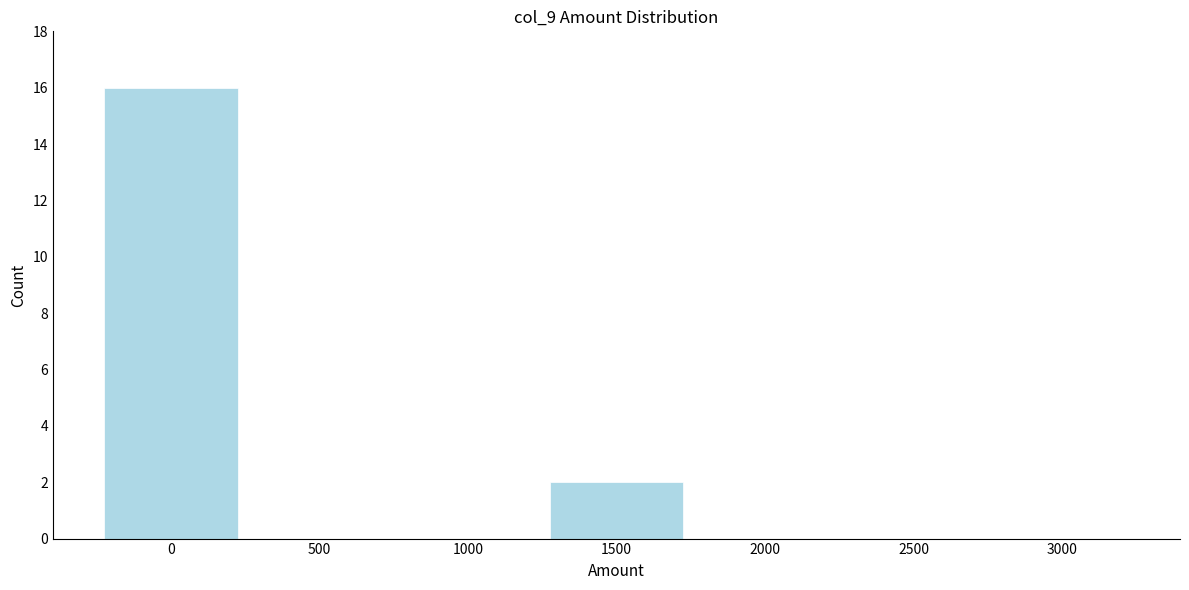

Reading left to right, list every bar in this chart as the range it spans on the x-axis followed by its height. The values are not printed on the chart, so give them approximately, as read against the axis.

-250 to 250: 16
250 to 750: 0
750 to 1250: 0
1250 to 1750: 2
1750 to 2250: 0
2250 to 2750: 0
2750 to 3250: 0